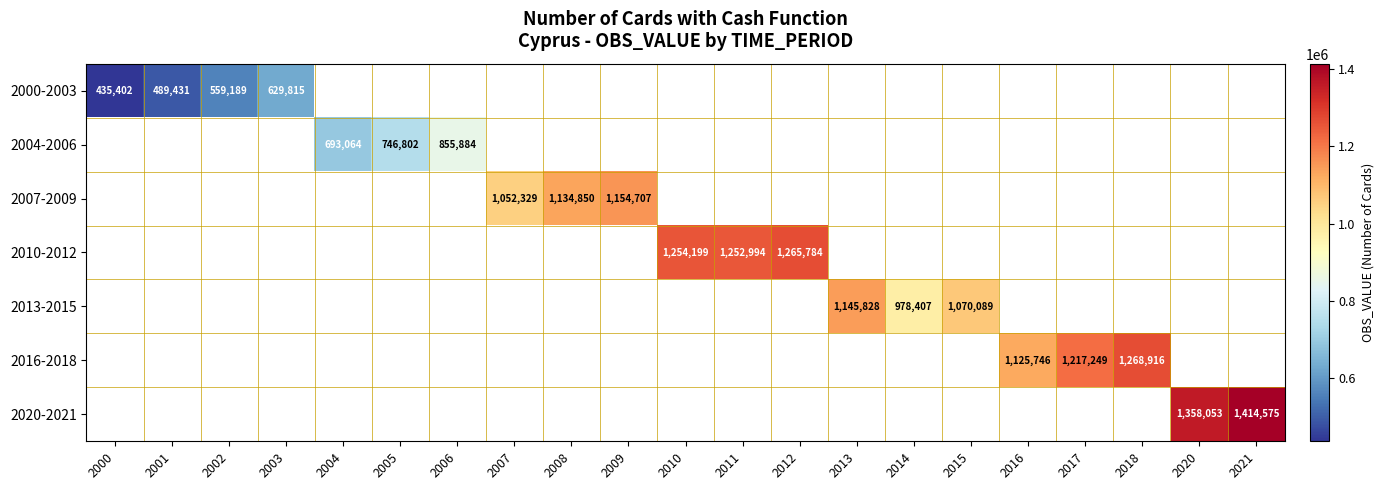

What is the minimum value shown in the chart?

435402.0